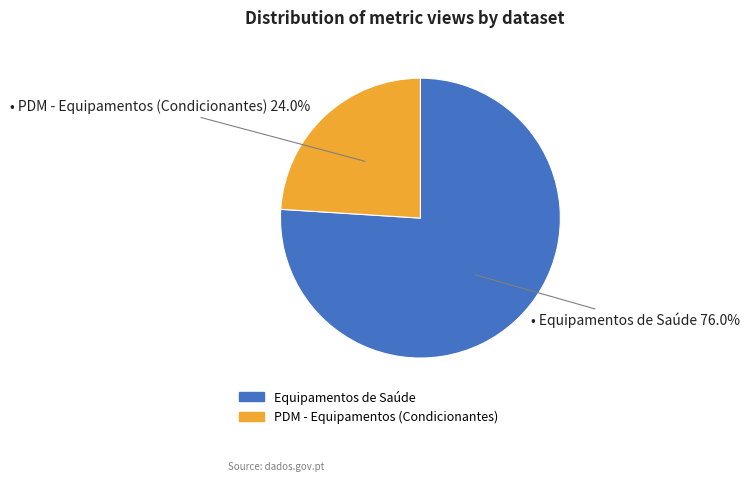

The Equipamentos de Saúde slice represents 68% of the pie. True or false?

False